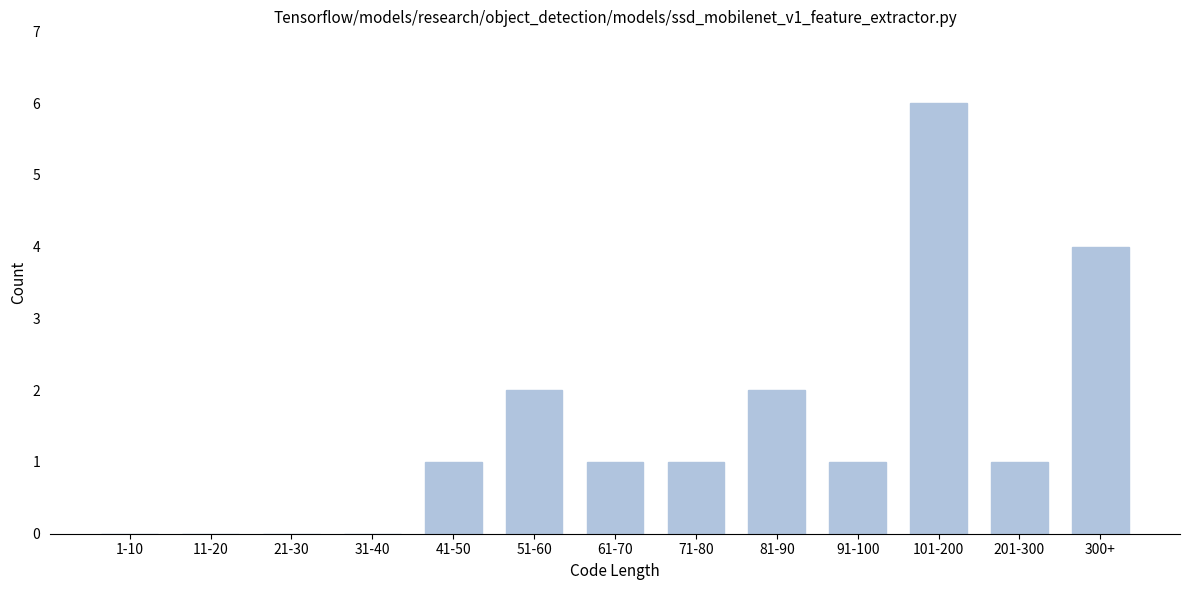

Reading left to right, transcribe all the data shown in this chart.

1-10=0	11-20=0	21-30=0	31-40=0	41-50=1	51-60=2	61-70=1	71-80=1	81-90=2	91-100=1	101-200=6	201-300=1	300+=4